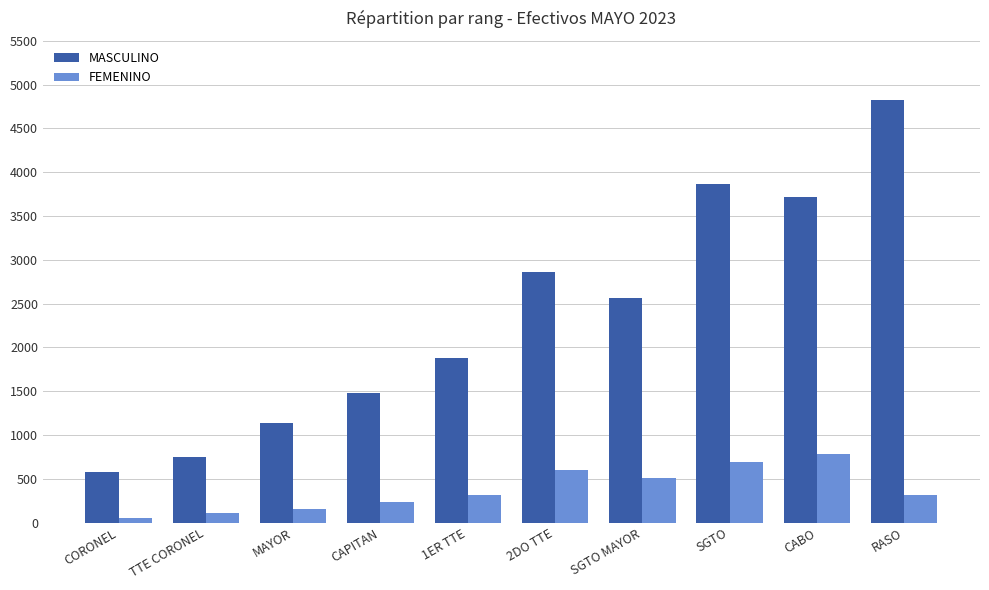

Count the number of categories in the chart.

10